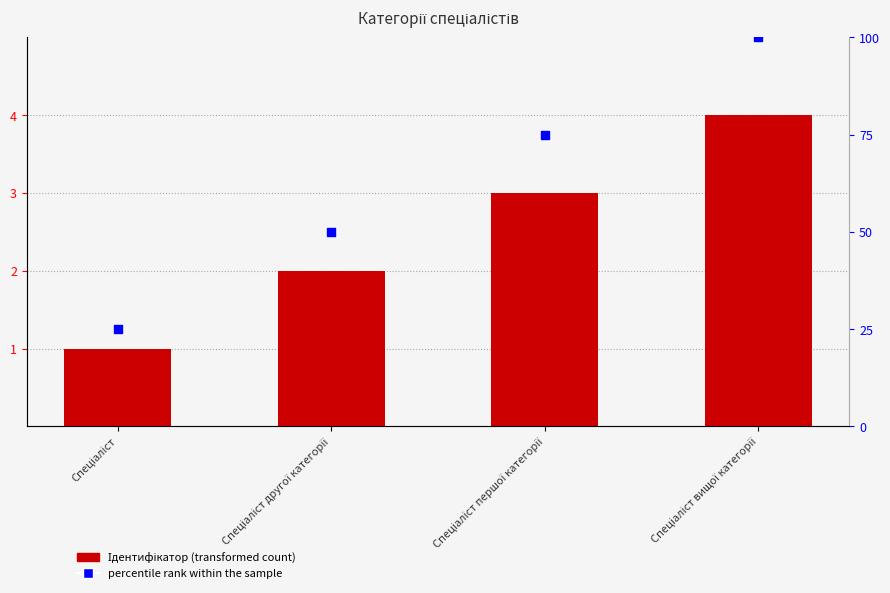

What is the total value across all series at Спеціаліст?

26